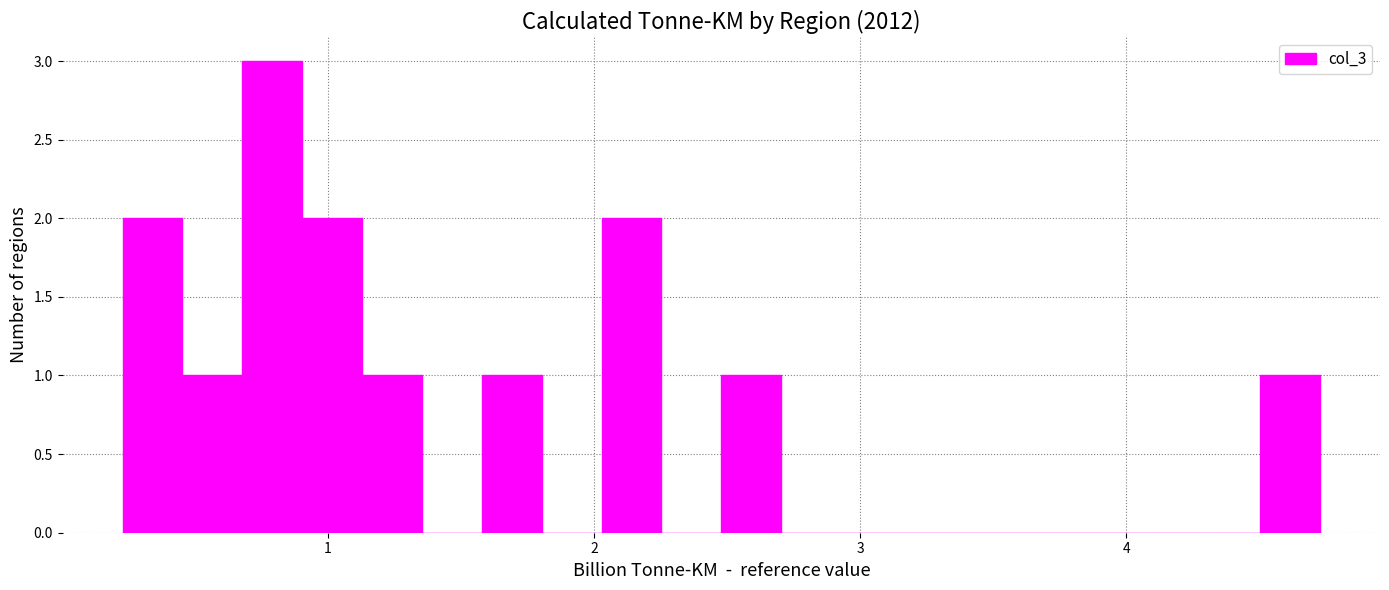

Read against the x-axis, roughly where is the centre of the tallest bar?

0.8